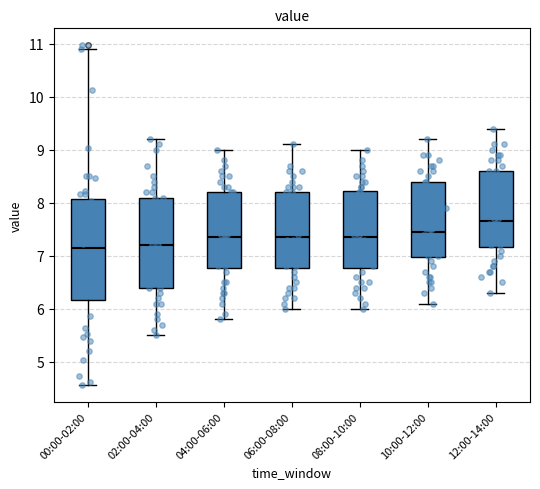

Reading left to right, transcribe this box plot: for each box, give where its median line is, the range the box spans, and where its two whiskers end, as read against the y-axis. The values are not printed on the chart, so give them approximately, as read against the axis.

00:00-02:00: median 7.2, box 6.2 to 8.1, whiskers 4.6 to 10.9
02:00-04:00: median 7.2, box 6.4 to 8.1, whiskers 5.5 to 9.2
04:00-06:00: median 7.4, box 6.8 to 8.2, whiskers 5.8 to 9.0
06:00-08:00: median 7.4, box 6.8 to 8.2, whiskers 6.0 to 9.1
08:00-10:00: median 7.4, box 6.8 to 8.2, whiskers 6.0 to 9.0
10:00-12:00: median 7.5, box 7.0 to 8.4, whiskers 6.1 to 9.2
12:00-14:00: median 7.7, box 7.2 to 8.6, whiskers 6.3 to 9.4